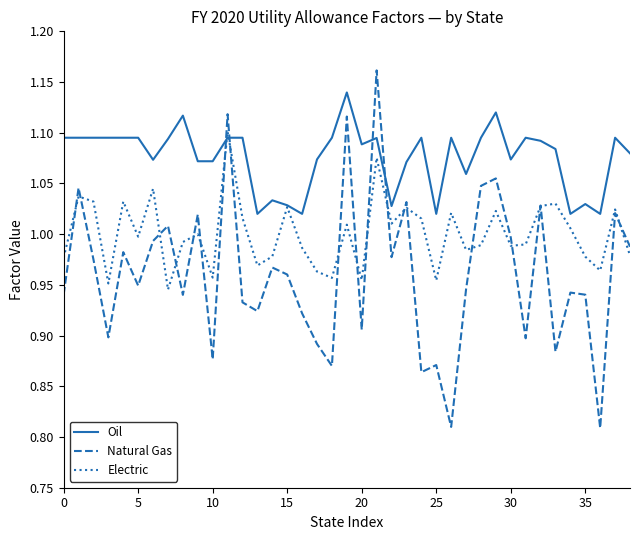

Which series has the largest range (max minus min)?

Natural Gas